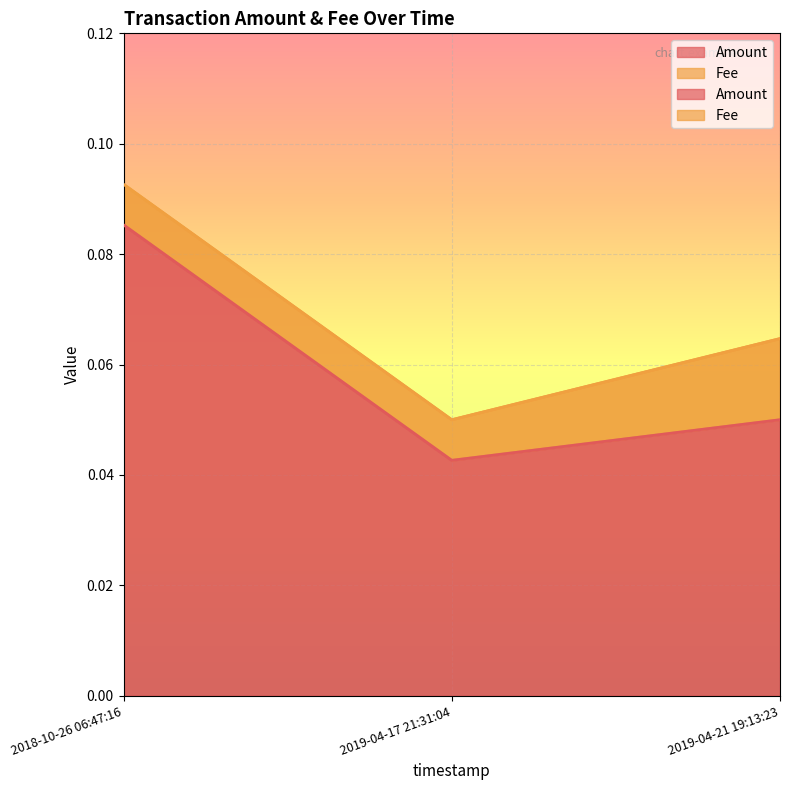

Rank the categories by value from highest to lowest.

2018-10-26 06:47:16, 2019-04-21 19:13:23, 2019-04-17 21:31:04